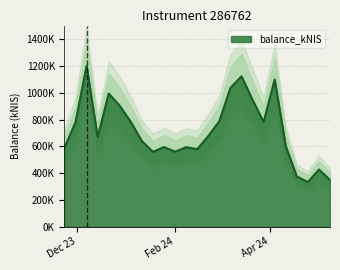

The value at 2024-03-14 is 1841290.2. True or false?

False